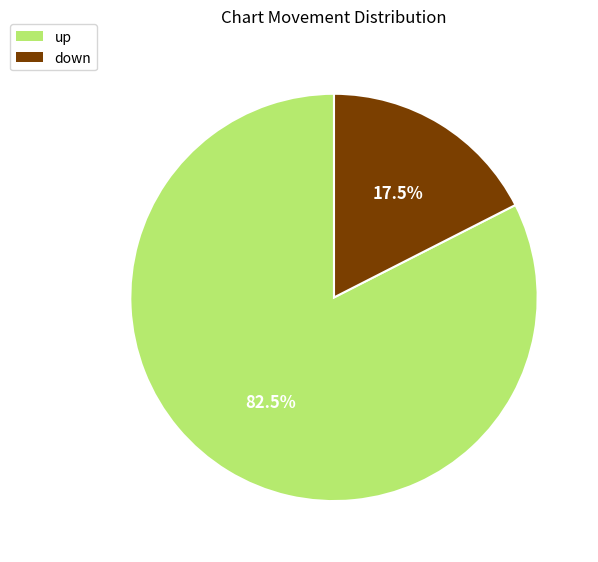

Which has a higher value, down or up?

up